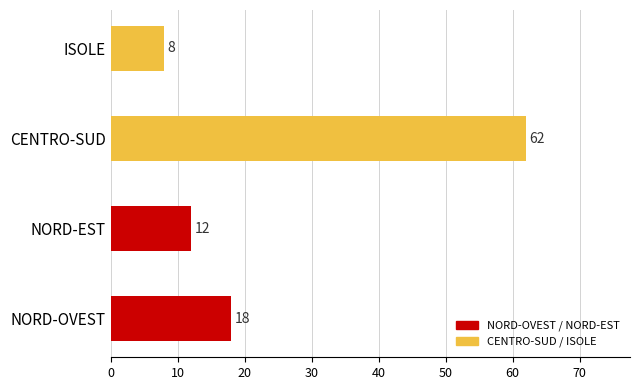

Which has a higher value, ISOLE or CENTRO-SUD?

CENTRO-SUD